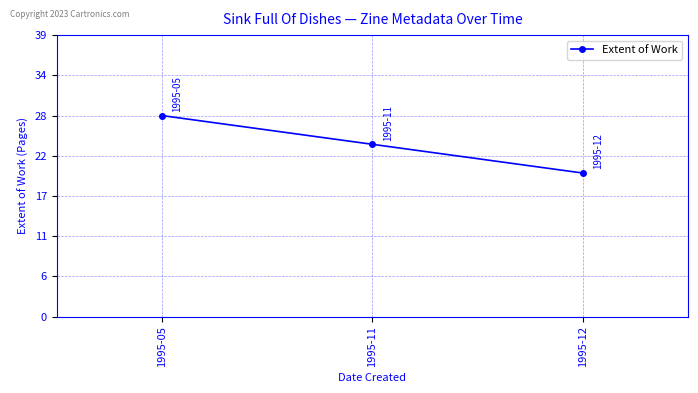

What is the change in value from 1995-05 to 1995-12?

-8